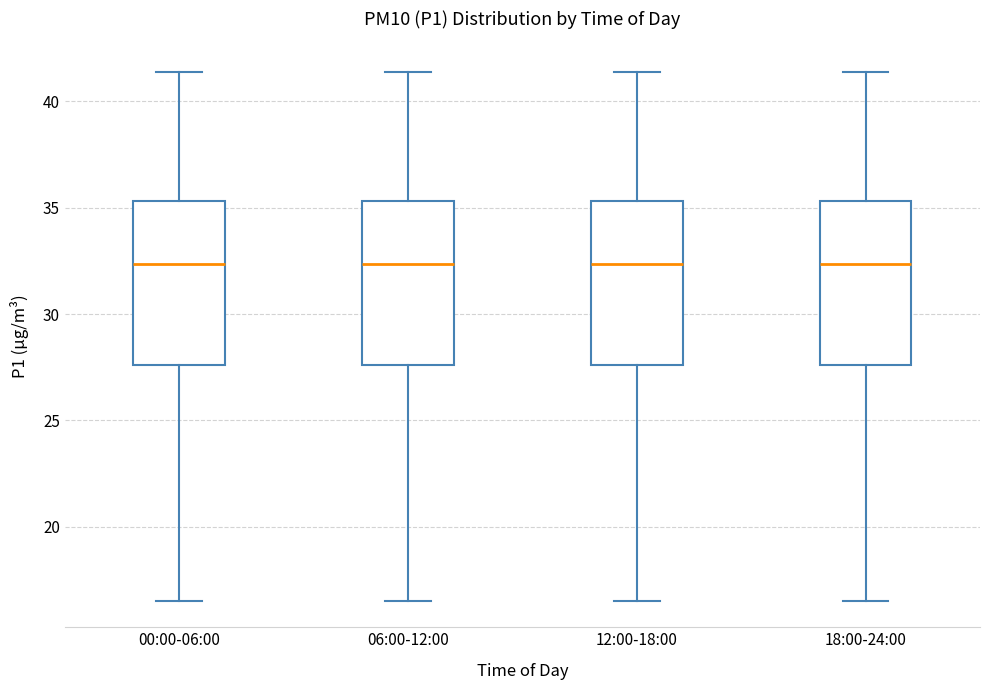

Where is the lower edge of the box for 06:00-12:00 on the y-axis? The values are not printed on the chart, so give them approximately, as read against the axis.

27.5